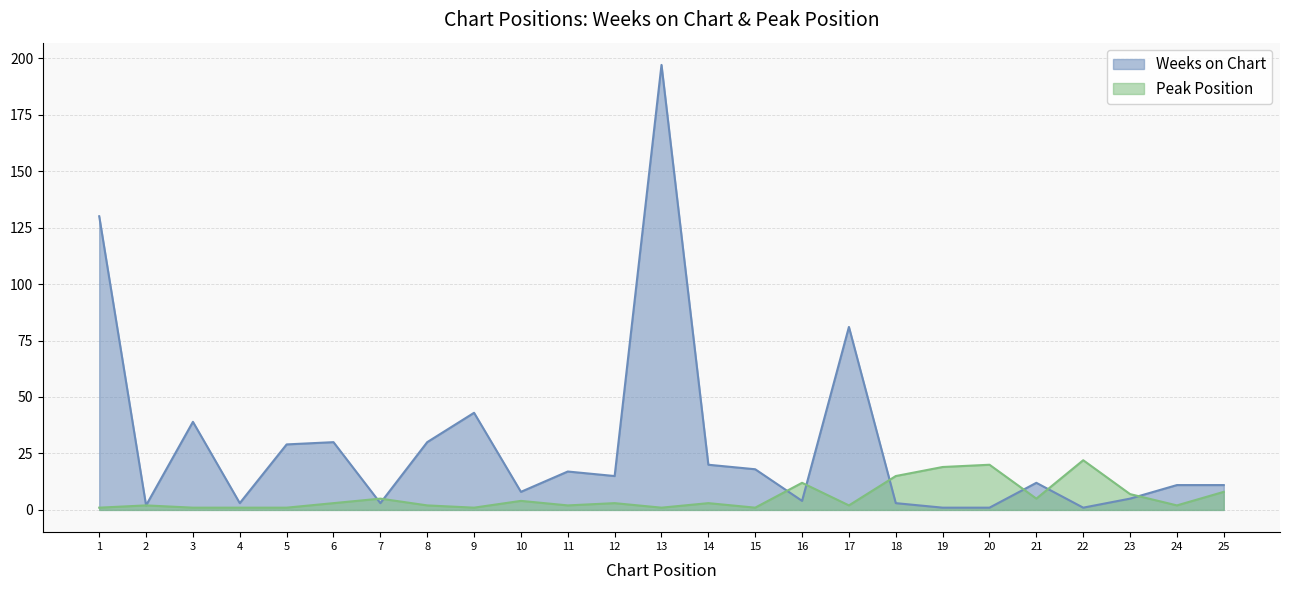

Does the chart display data point markers on the line(s)?

No